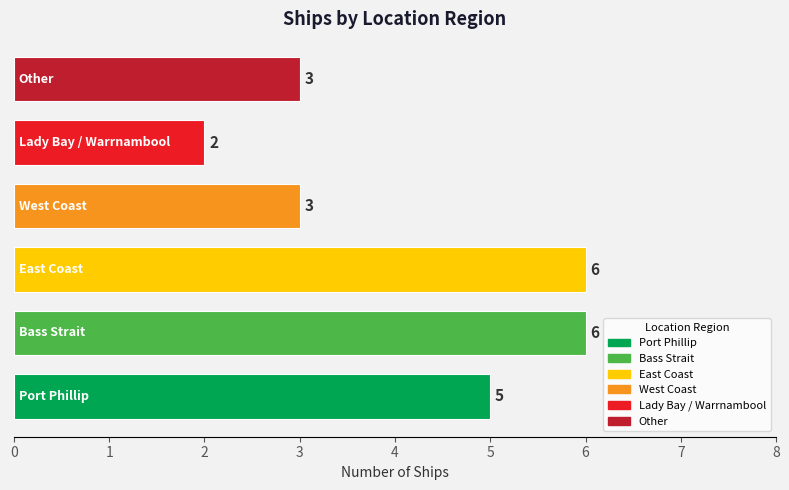

Count the values in the range 3 to 6.

5